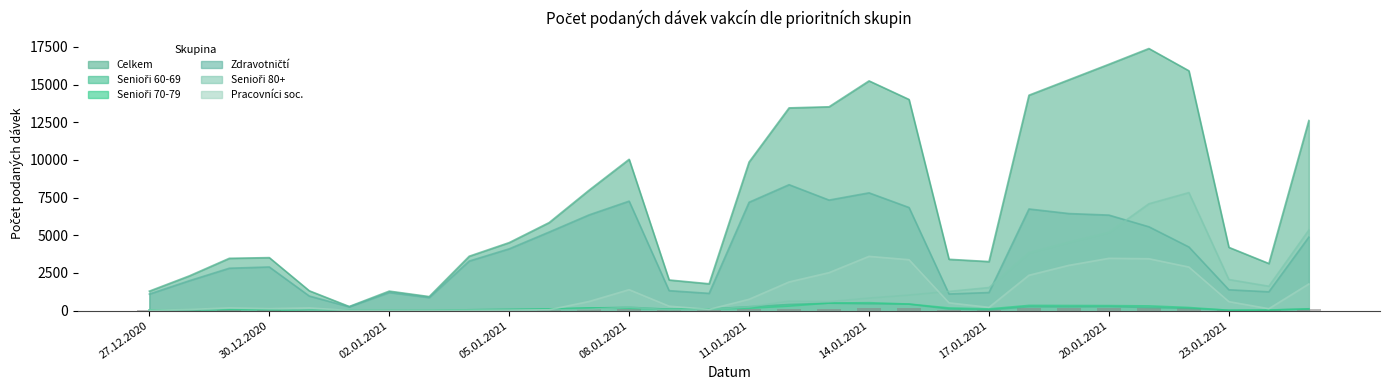

What are all the series names shown in the legend?

Celkem, Senioři 60-69, Senioři 70-79, Zdravotničtí, Senioři 80+, Pracovníci soc.